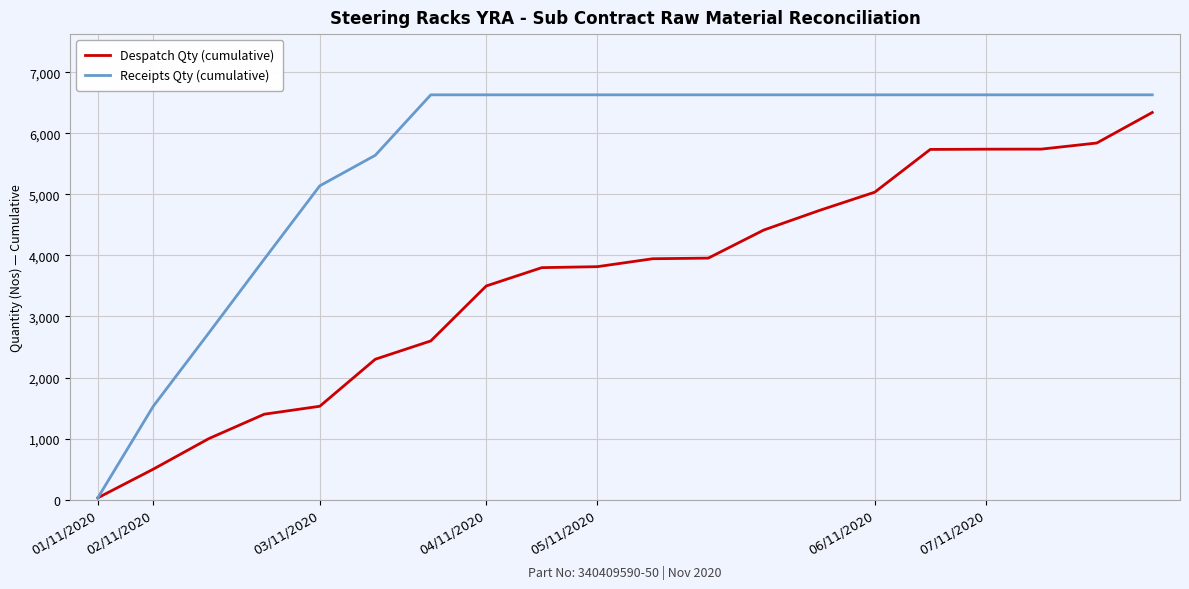

Rank the series by their average value, from highest to lowest.

Receipts Qty (cumulative), Despatch Qty (cumulative)